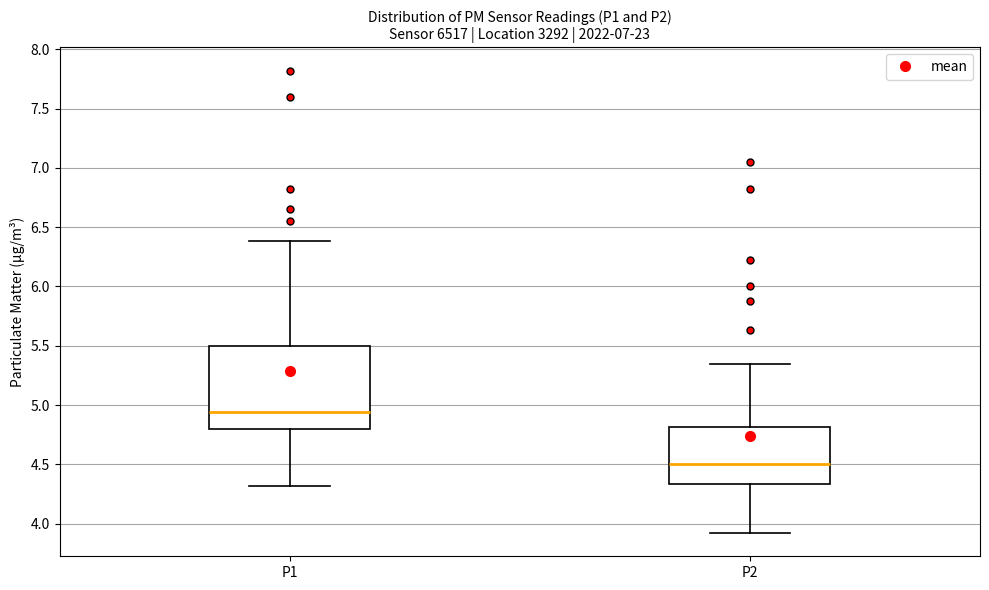

Reading left to right, transcribe this box plot: for each box, give where its median line is, the range the box spans, and where its two whiskers end, as read against the y-axis. The values are not printed on the chart, so give them approximately, as read against the axis.

P1: median 4.95, box 4.80 to 5.50, whiskers 4.30 to 6.40
P2: median 4.50, box 4.35 to 4.80, whiskers 3.90 to 5.35